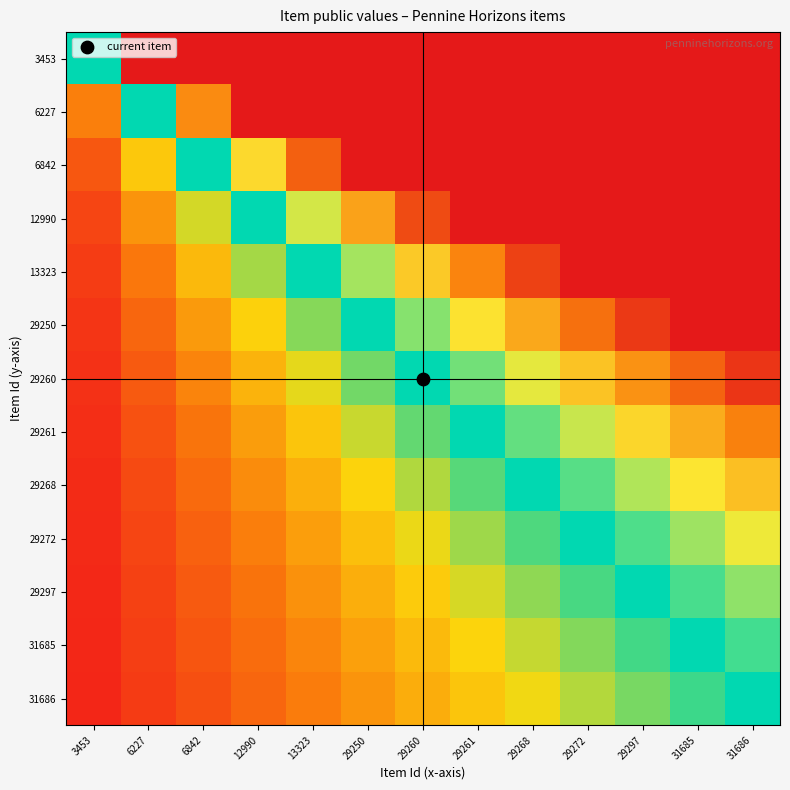

Reading left to right, list all the values displayed in this chart.

3453: 3453=0.5	6227=1.0	6842=1.0	12990=1.0	13323=1.0	29250=1.0	29260=1.0	29261=1.0	29268=1.0	29272=1.0	29297=1.0	31685=1.0	31686=1.0
6227: 3453=0.2	6227=0.5	6842=0.8	12990=1.0	13323=1.0	29250=1.0	29260=1.0	29261=1.0	29268=1.0	29272=1.0	29297=1.0	31685=1.0	31686=1.0
6842: 3453=0.1	6227=0.3	6842=0.5	12990=0.7	13323=0.9	29250=1.0	29260=1.0	29261=1.0	29268=1.0	29272=1.0	29297=1.0	31685=1.0	31686=1.0
12990: 3453=0.1	6227=0.2	6842=0.4	12990=0.5	13323=0.6	29250=0.8	29260=0.9	29261=1.0	29268=1.0	29272=1.0	29297=1.0	31685=1.0	31686=1.0
13323: 3453=0.1	6227=0.2	6842=0.3	12990=0.4	13323=0.5	29250=0.6	29260=0.7	29261=0.8	29268=0.9	29272=1.0	29297=1.0	31685=1.0	31686=1.0
29250: 3453=0.1	6227=0.1	6842=0.2	12990=0.3	13323=0.4	29250=0.5	29260=0.6	29261=0.7	29268=0.8	29272=0.9	29297=0.9	31685=1.0	31686=1.0
29260: 3453=0.0	6227=0.1	6842=0.2	12990=0.3	13323=0.3	29250=0.4	29260=0.5	29261=0.6	29268=0.7	29272=0.7	29297=0.8	31685=0.9	31686=1.0
29261: 3453=0.0	6227=0.1	6842=0.2	12990=0.2	13323=0.3	29250=0.4	29260=0.4	29261=0.5	29268=0.6	29272=0.6	29297=0.7	31685=0.8	31686=0.8
29268: 3453=0.0	6227=0.1	6842=0.2	12990=0.2	13323=0.3	29250=0.3	29260=0.4	29261=0.4	29268=0.5	29272=0.6	29297=0.6	31685=0.7	31686=0.7
29272: 3453=0.0	6227=0.1	6842=0.1	12990=0.2	13323=0.2	29250=0.3	29260=0.3	29261=0.4	29268=0.4	29272=0.5	29297=0.6	31685=0.6	31686=0.7
29297: 3453=0.0	6227=0.1	6842=0.1	12990=0.2	13323=0.2	29250=0.3	29260=0.3	29261=0.4	29268=0.4	29272=0.5	29297=0.5	31685=0.5	31686=0.6
31685: 3453=0.0	6227=0.1	6842=0.1	12990=0.2	13323=0.2	29250=0.2	29260=0.3	29261=0.3	29268=0.4	29272=0.4	29297=0.5	31685=0.5	31686=0.5
31686: 3453=0.0	6227=0.1	6842=0.1	12990=0.1	13323=0.2	29250=0.2	29260=0.3	29261=0.3	29268=0.3	29272=0.4	29297=0.4	31685=0.5	31686=0.5